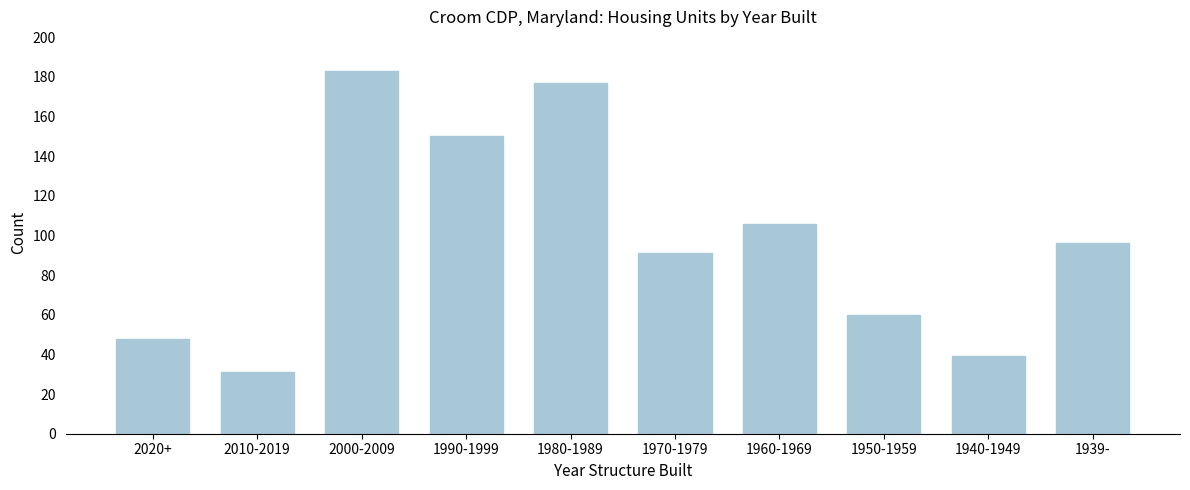

Reading right to left, list all the values displayed in this chart.

1939-=96	1940-1949=39	1950-1959=60	1960-1969=106	1970-1979=91	1980-1989=177	1990-1999=150	2000-2009=183	2010-2019=31	2020+=48